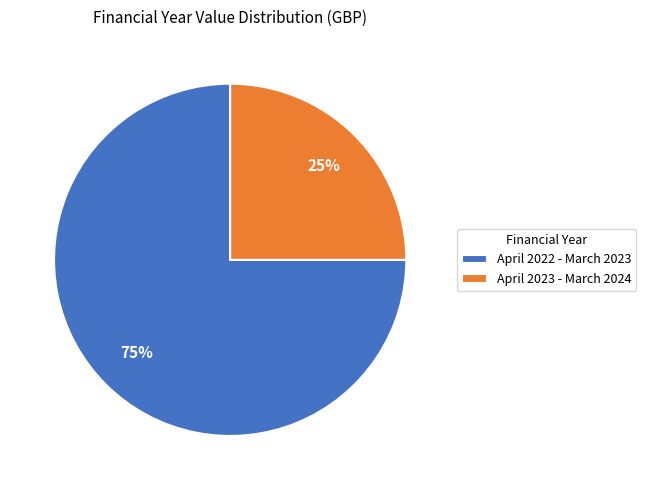

Is April 2023 - March 2024 the majority of the pie?

No